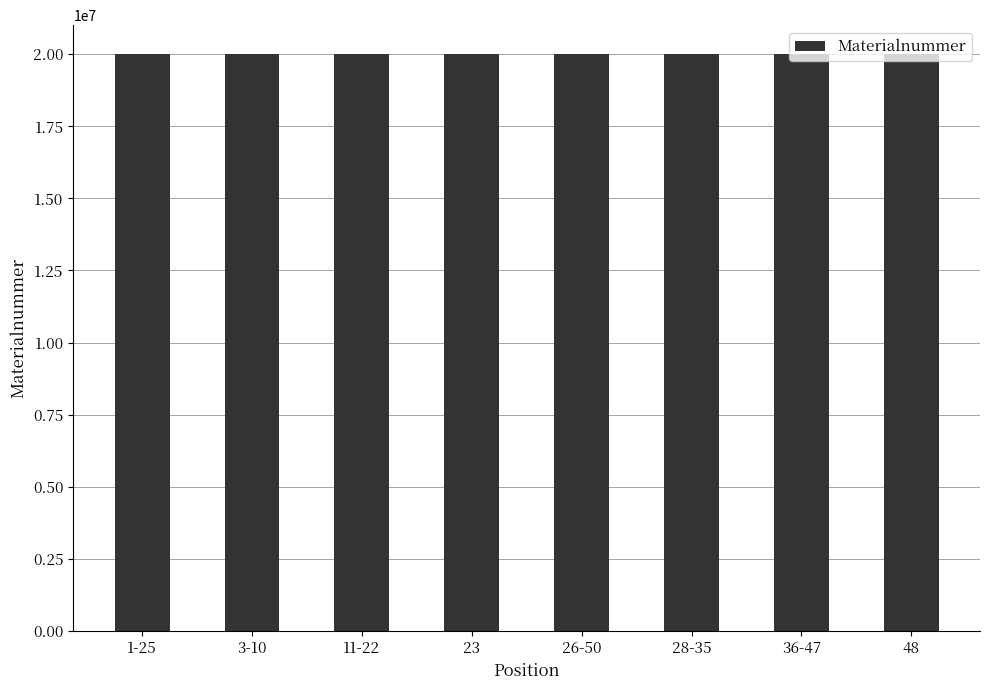

Does the chart contain stacked bars?

No